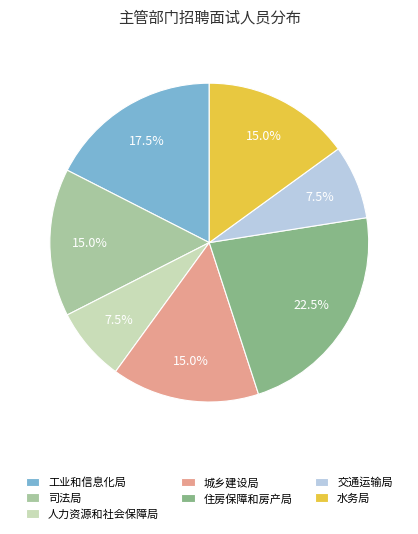

Is there any slice that represents more than half of the pie?

No